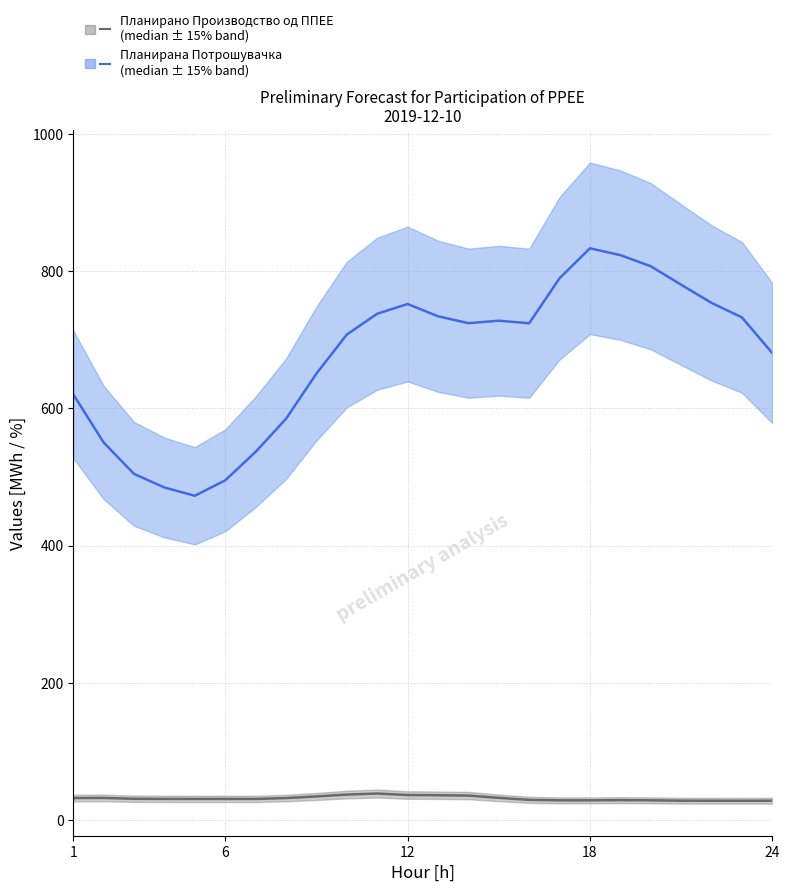

True or false: Планирана Потрошувачка and Планирано Производство од ППЕЕ cross at least once.

False